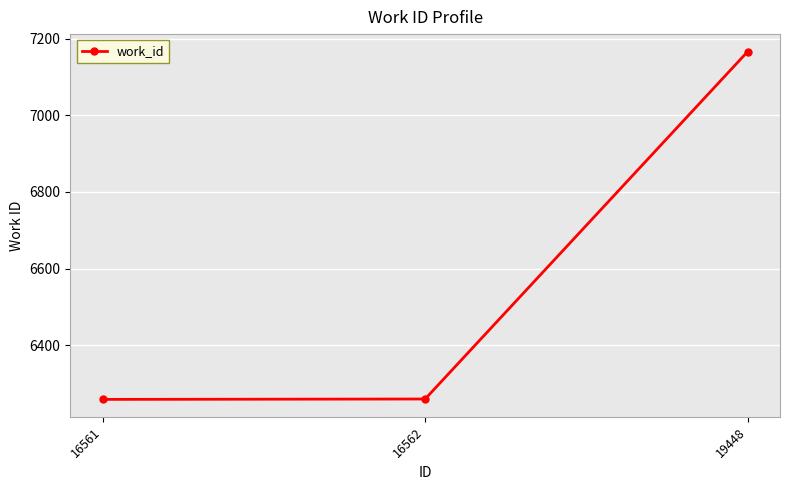

What is the value of the 2nd point from the left?

6259